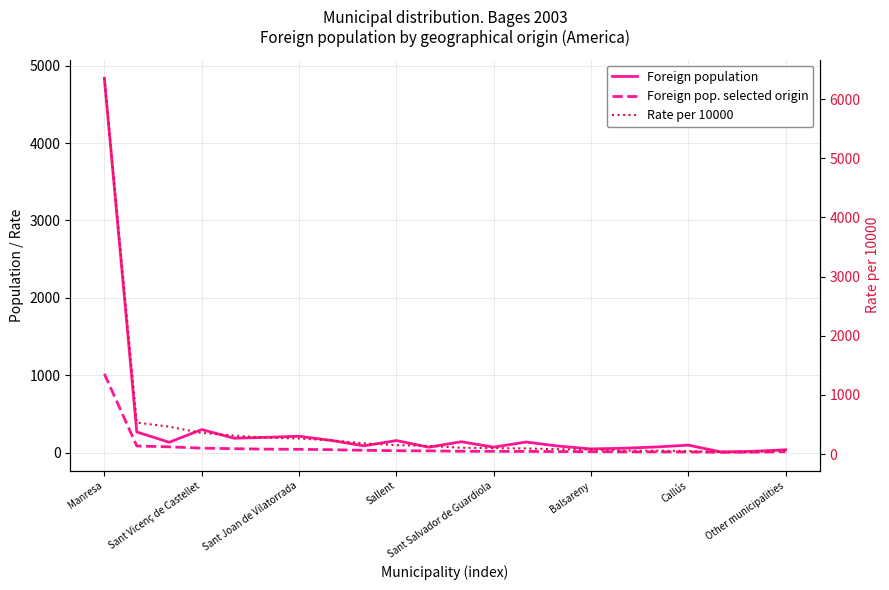

At which label does Foreign population reach its peak?

Manresa